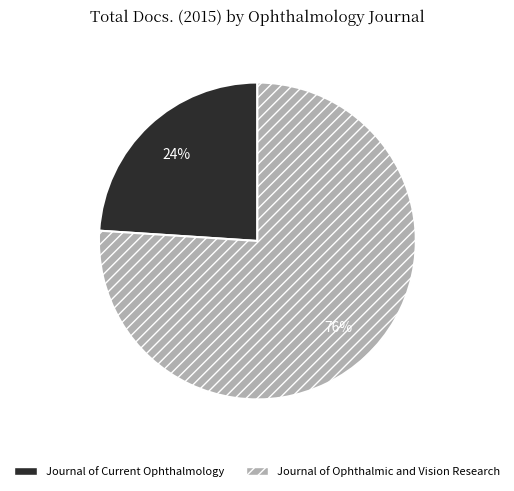

Count the number of slices in the pie.

2